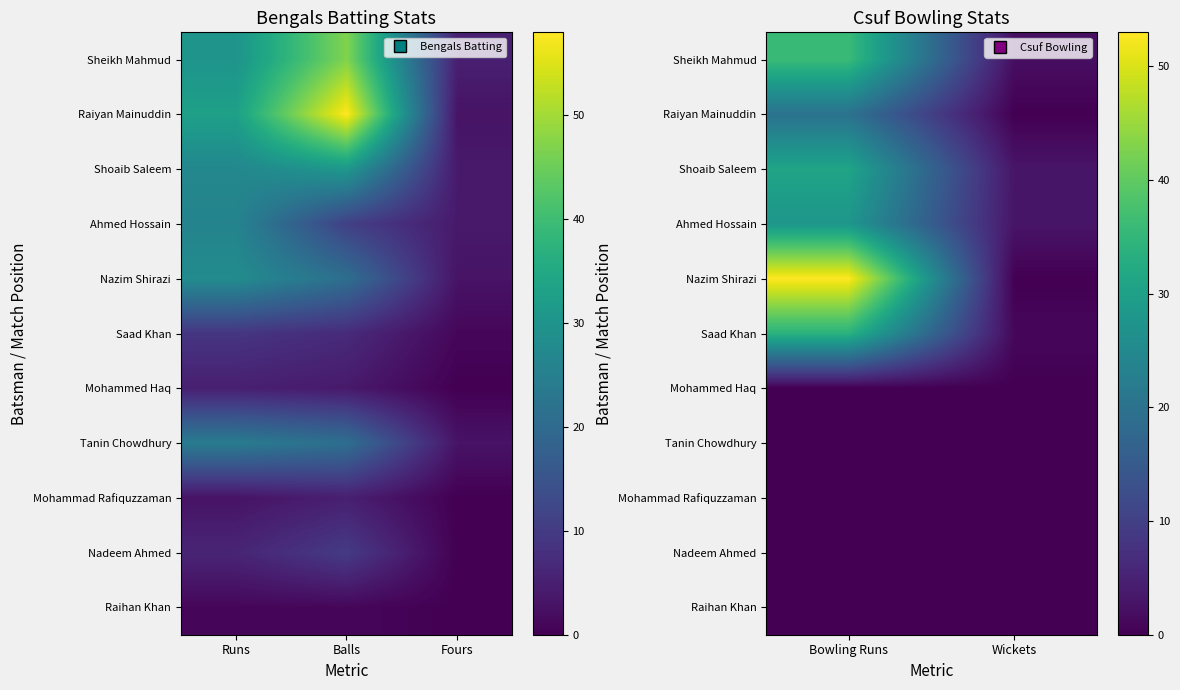

How many series are shown in this chart?

11